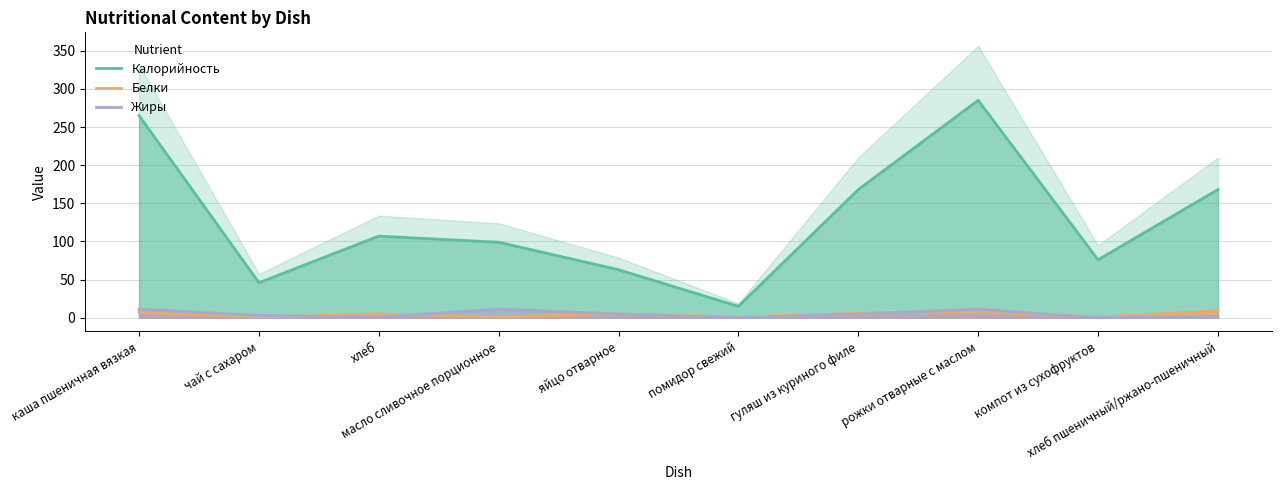

True or false: Белки and Калорийность intersect in this chart.

False